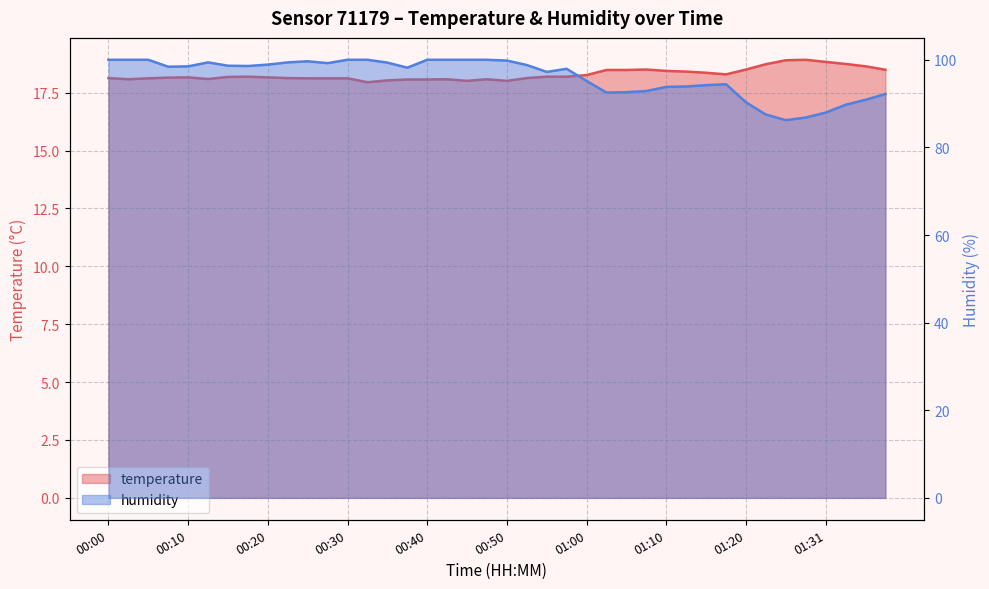

At which label is humidity closest to 93?

01:07